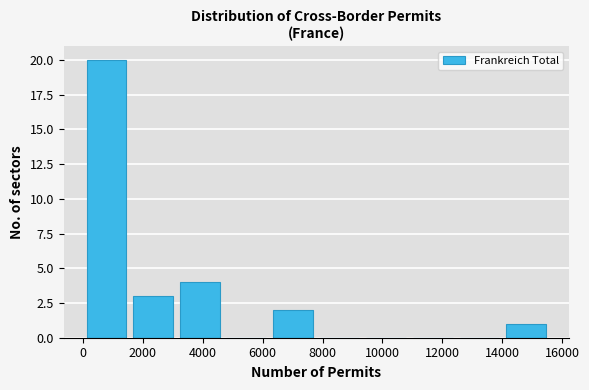

Reading left to right, transcribe this chart: for each bar, give the range it covers on the x-axis and its height. Neither the bar edges nor the heights are printed on the chart, so give them approximately, as read against the axes.

0 to 1600: 20
1600 to 3200: 3
3200 to 4600: 4
4600 to 6200: 0
6200 to 7800: 2
7800 to 9400: 0
9400 to 11000: 0
11000 to 12400: 0
12400 to 14000: 0
14000 to 15600: 1